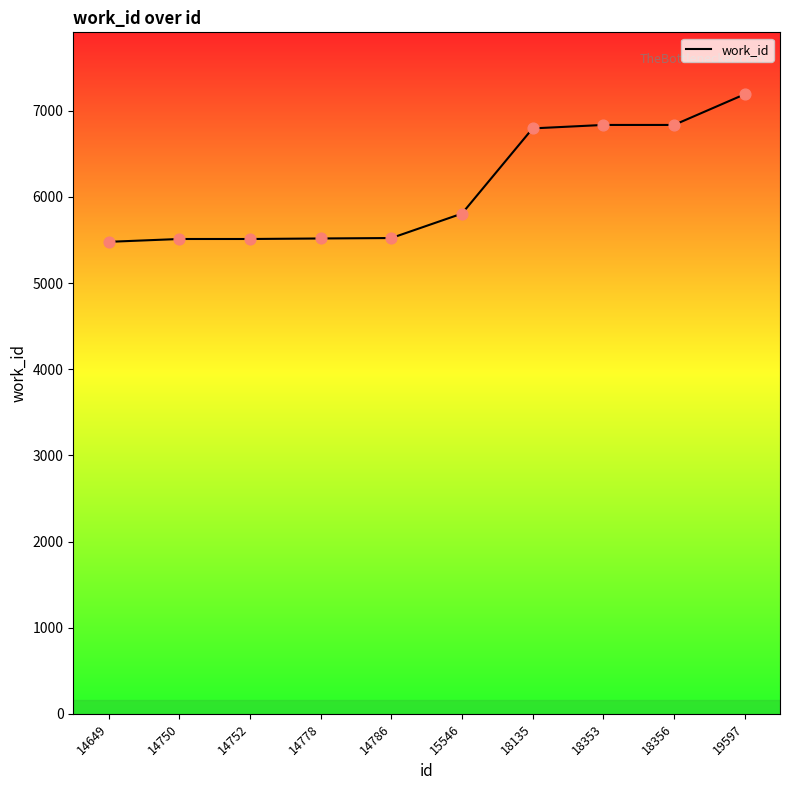

What is the change in value from 14750 to 14778?

+6